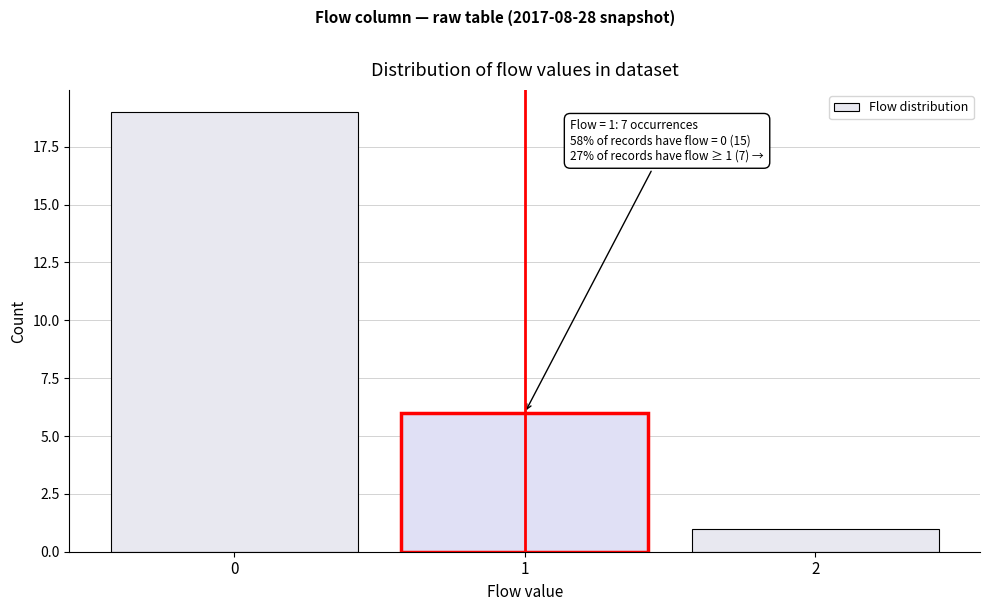

Over which range of the x-axis is the bar tallest?

-0.5 to 0.5